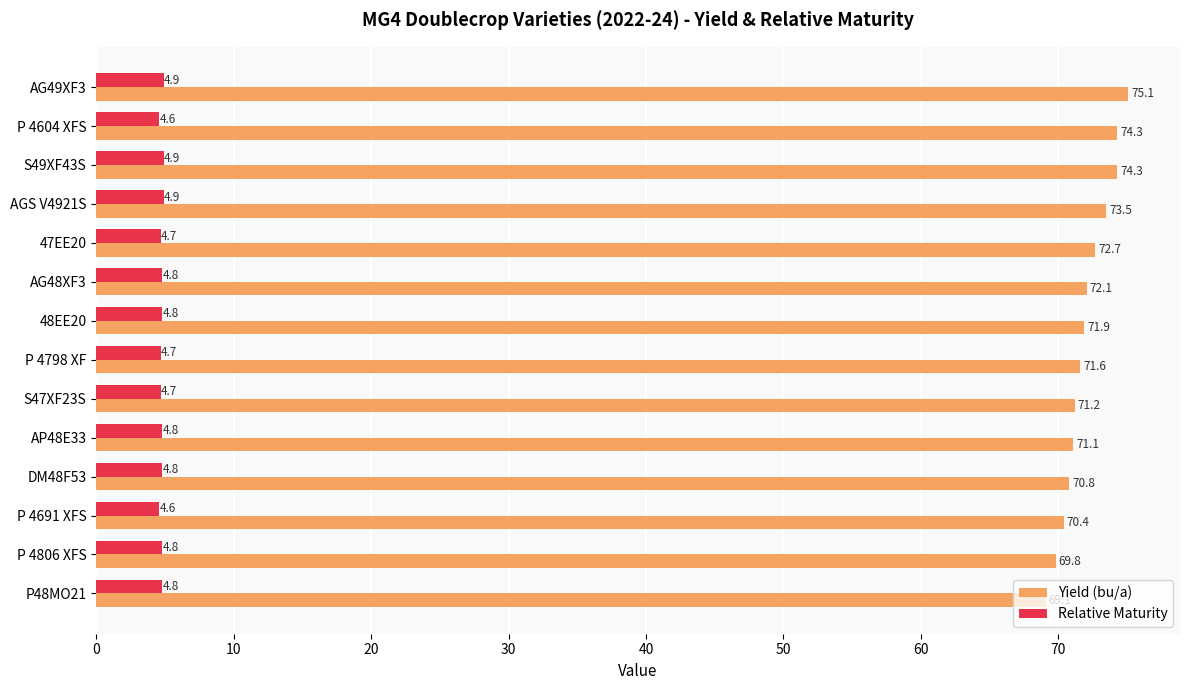

Is the value of Yield (bu/a) at 48EE20 greater than the value of Relative Maturity at AGS V4921S?

Yes